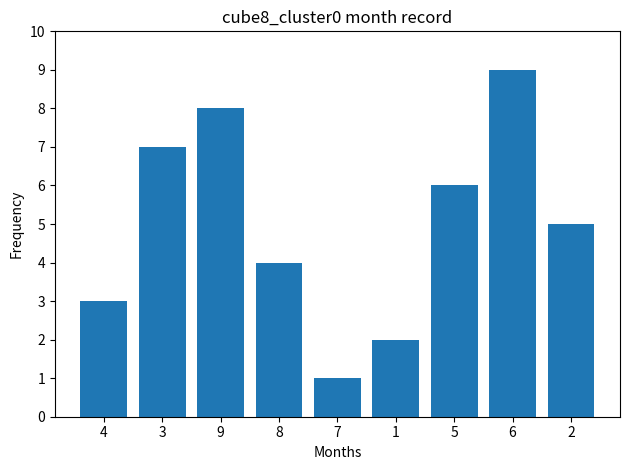

What is the sum of all values?

45